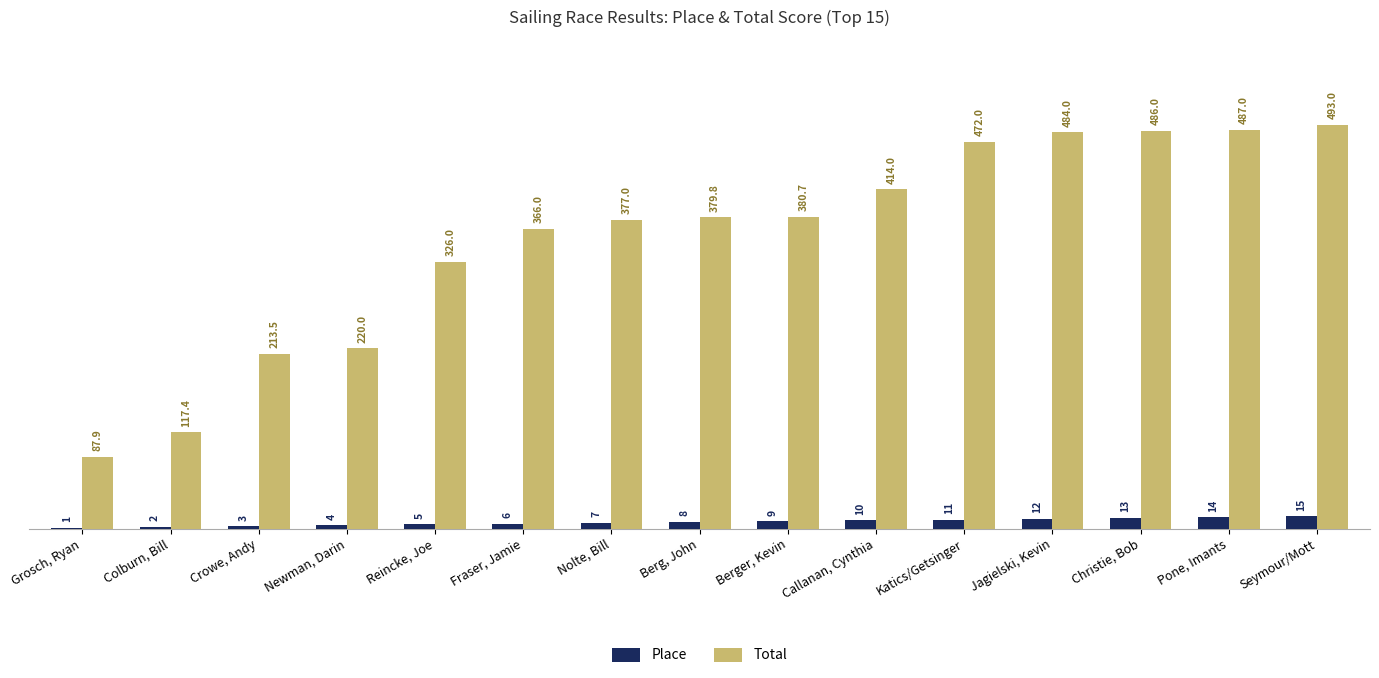

Which series has the widest spread of values?

Total